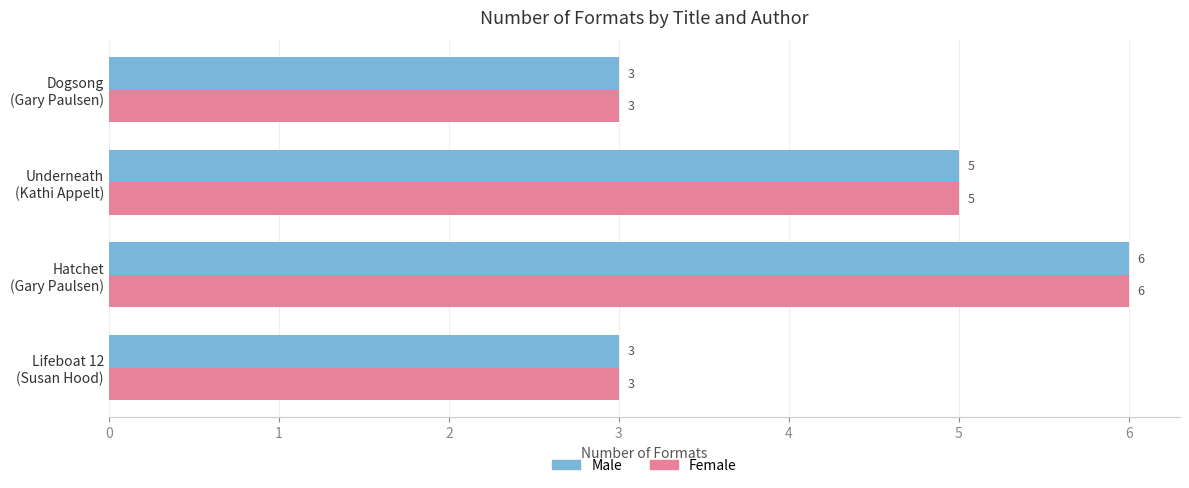

What is the difference between the second highest and minimum values in the Male series?

2